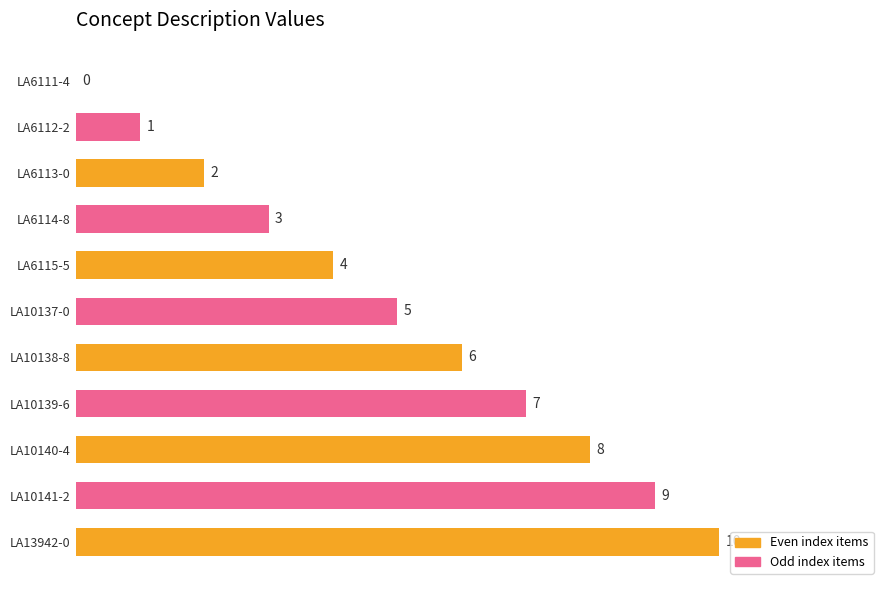

Is it true that the value at LA10141-2 is 9?

True